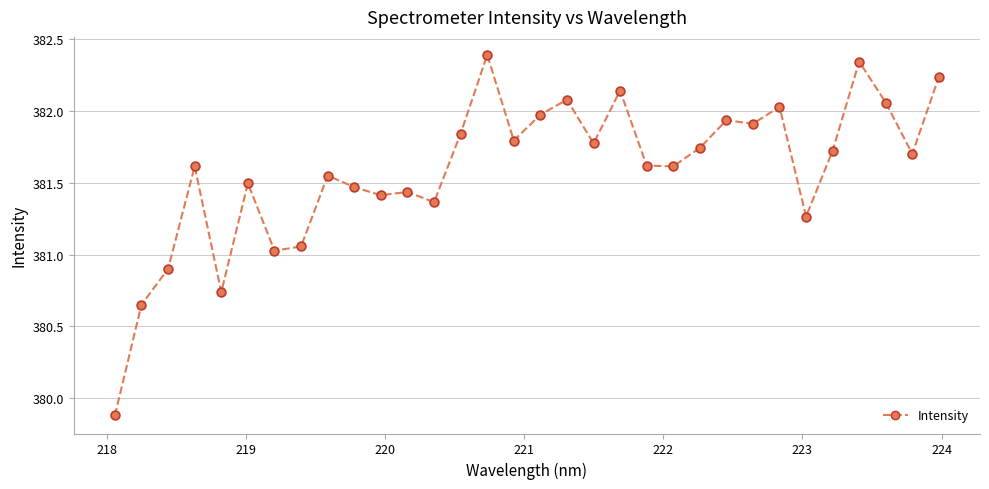

What is the minimum value shown in the chart?

379.9